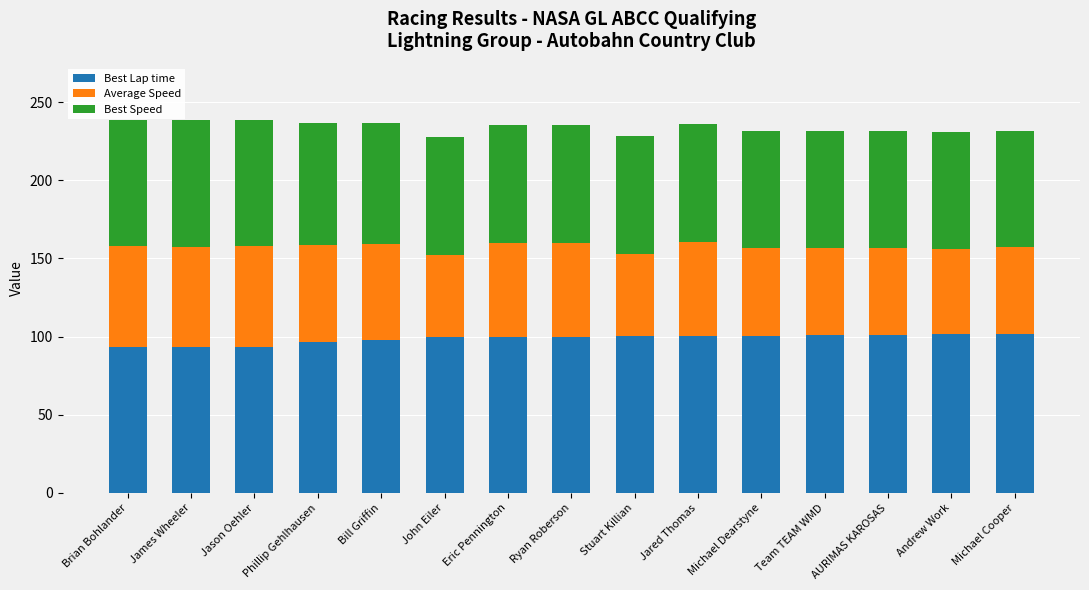

What value does the Best Lap time series have at Eric Pennington?

99.9